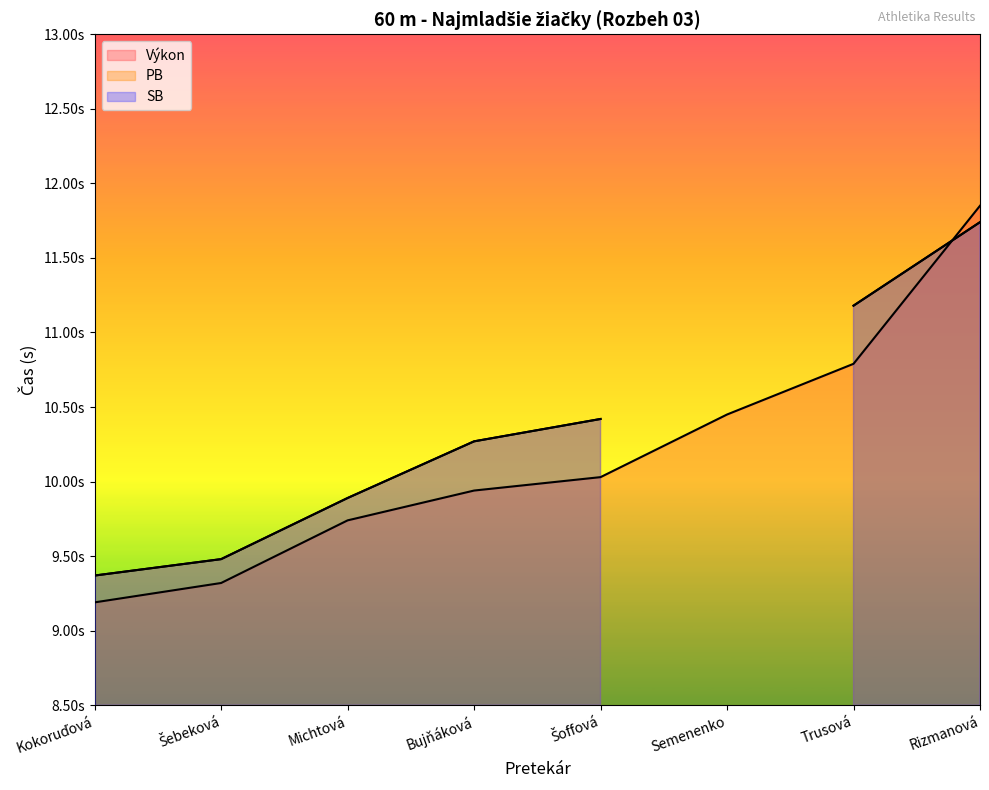

At how many categories does at least one series exceed 9?

8